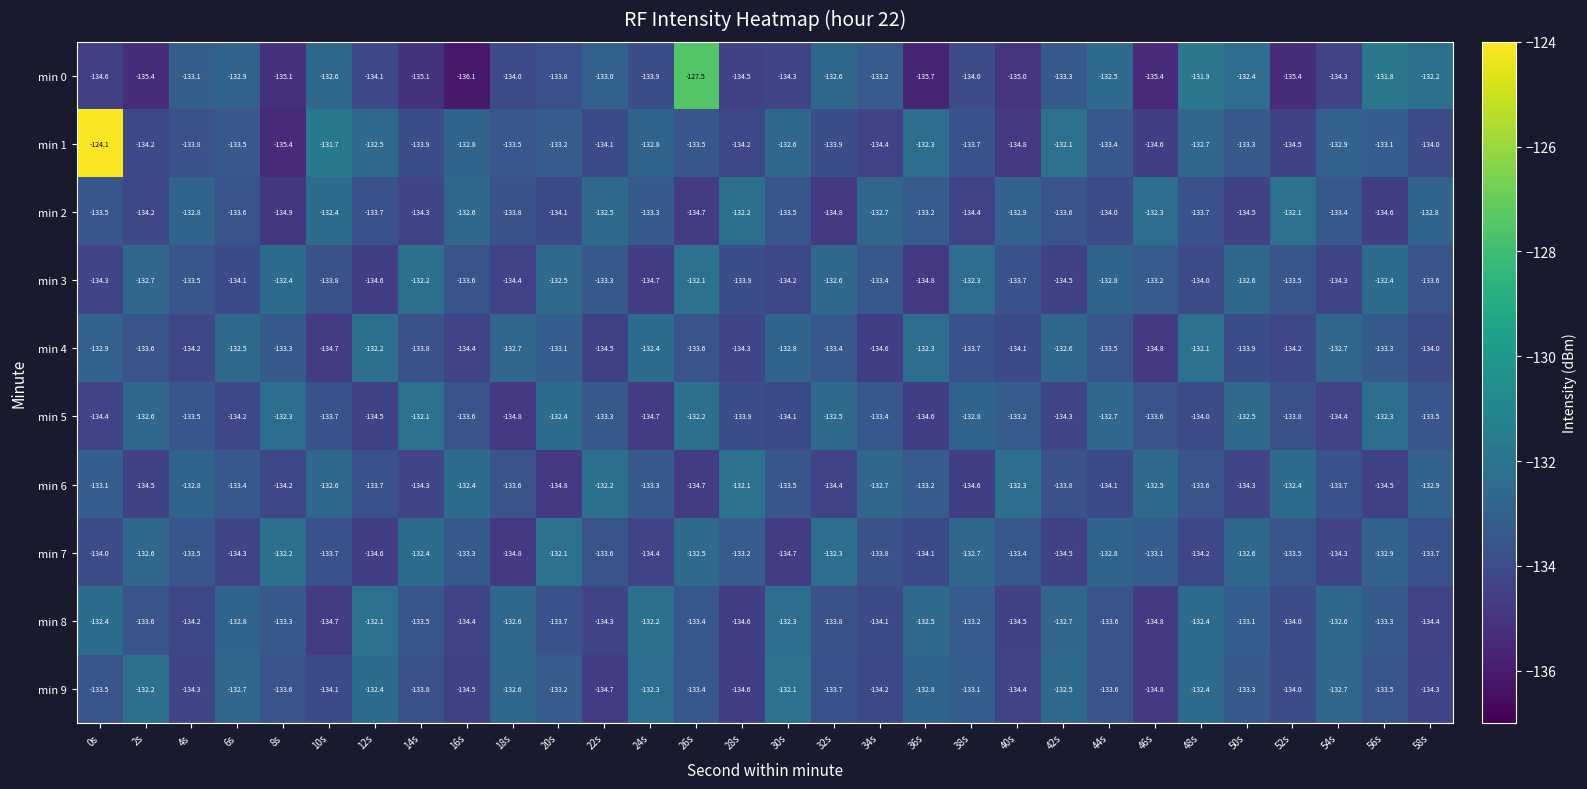

Where does the min 4 series first go above -133?

0s